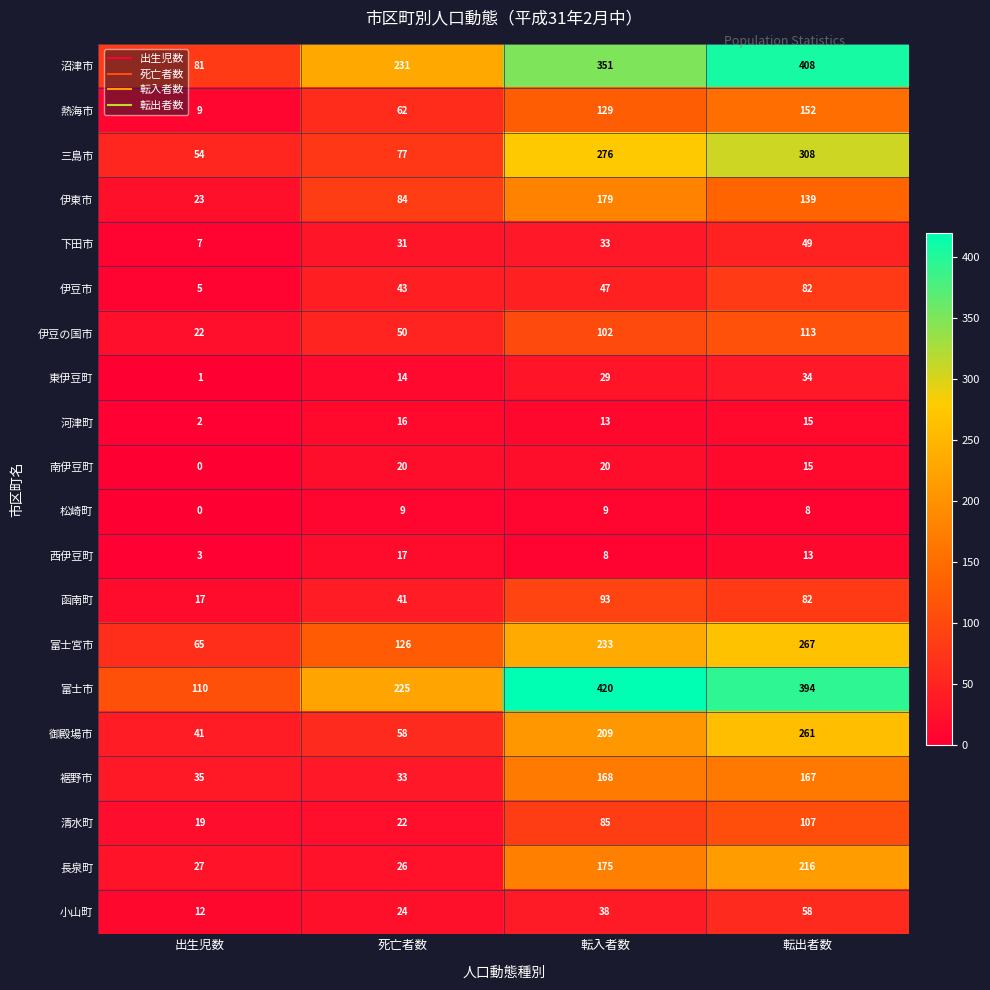

The 富士宮市 series shows 65 at 出生児数. True or false?

True